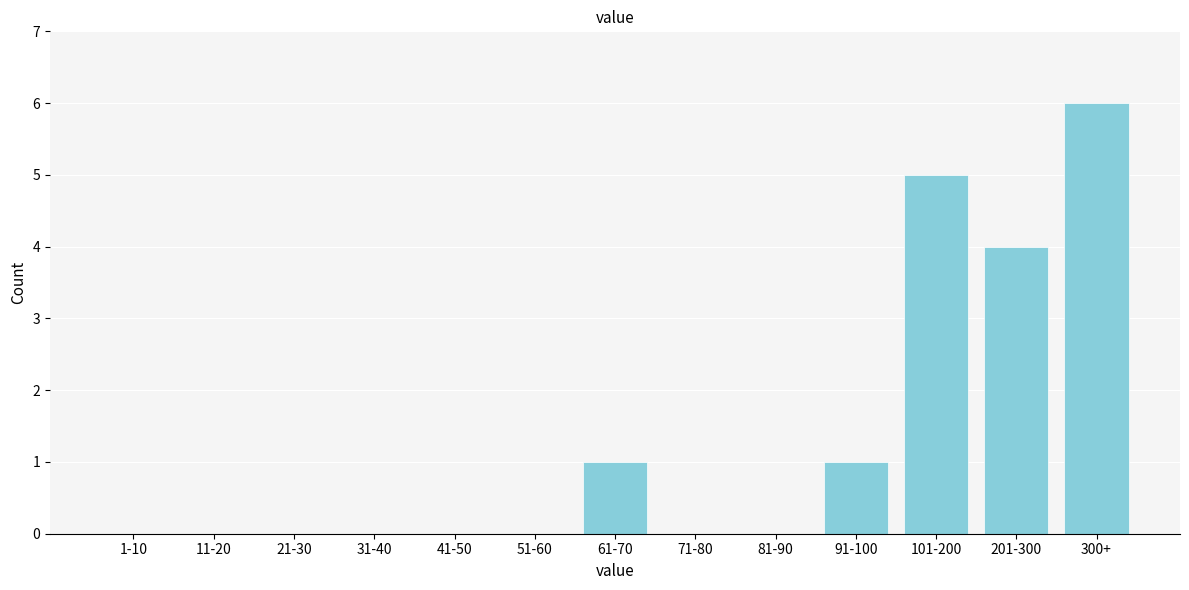

Reading right to left, transcribe all the data shown in this chart.

300+=6	201-300=4	101-200=5	91-100=1	81-90=0	71-80=0	61-70=1	51-60=0	41-50=0	31-40=0	21-30=0	11-20=0	1-10=0